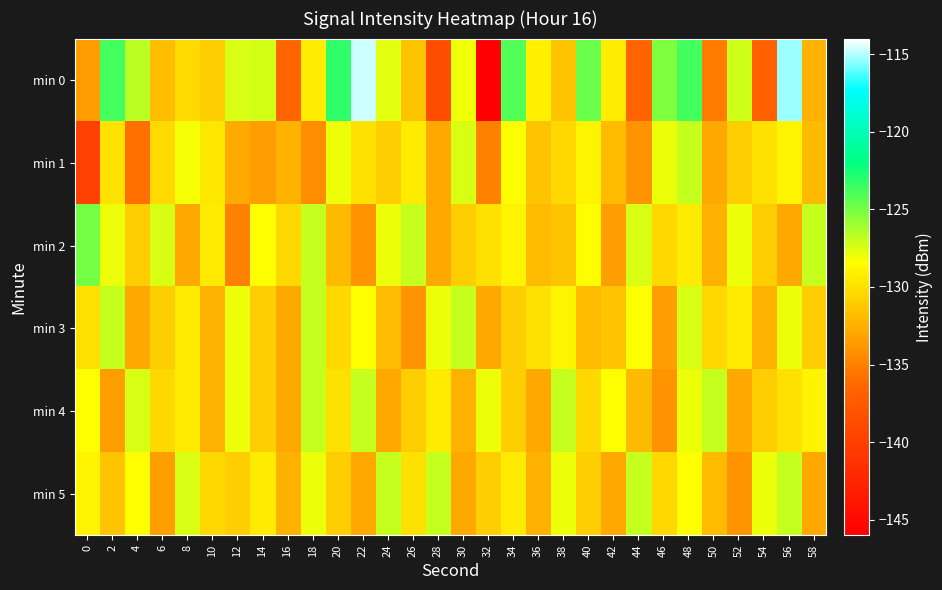

What is the greatest value displayed?

-114.7